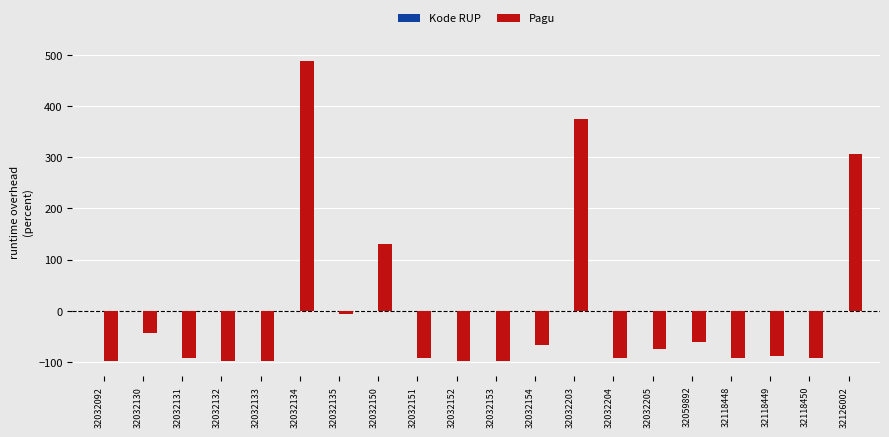

Is it true that Pagu equals -51.1 at 32118448?

False